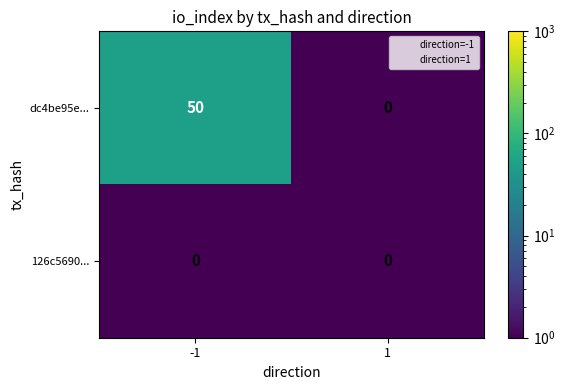

How many categories are shown in the chart?

2